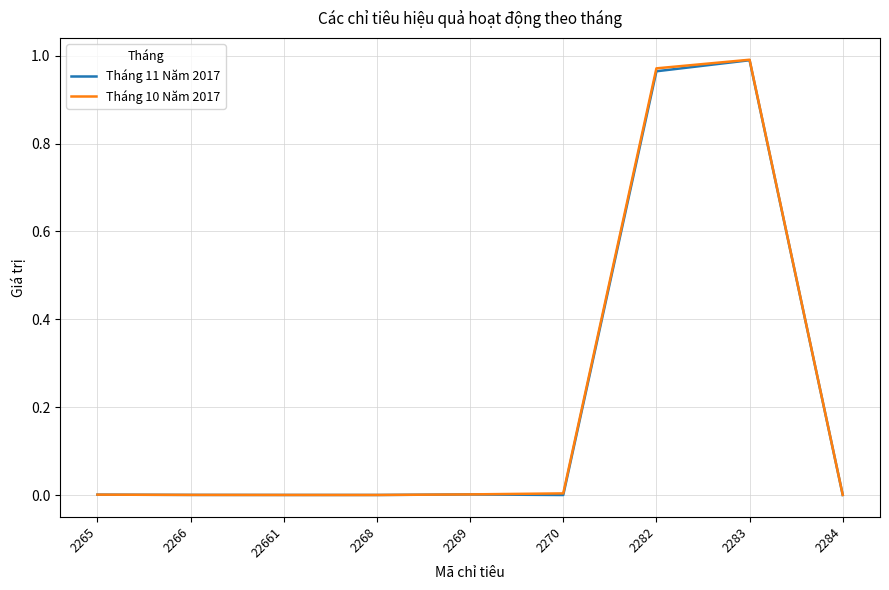

The value of Tháng 10 Năm 2017 at 2269 is 0.0. True or false?

True